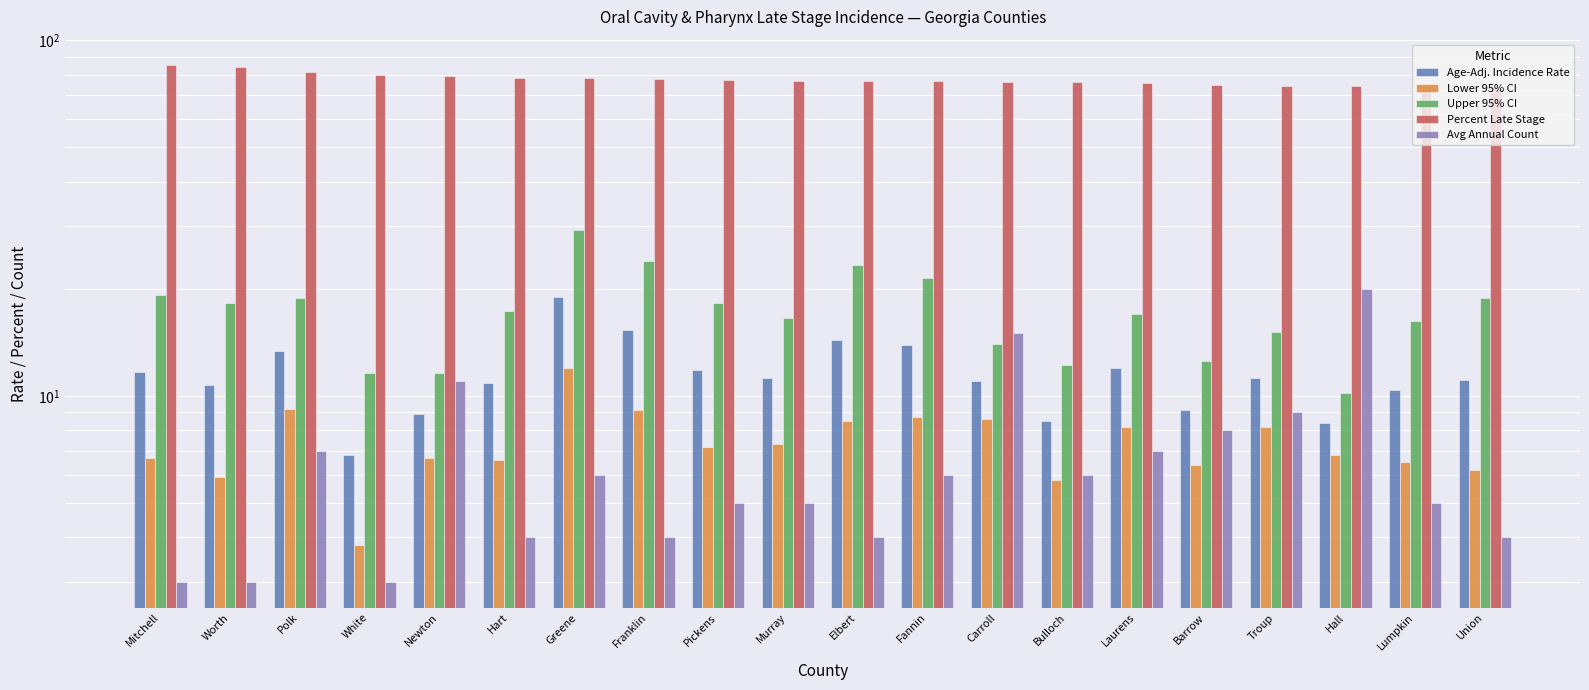

How many bars are there in each group?

5